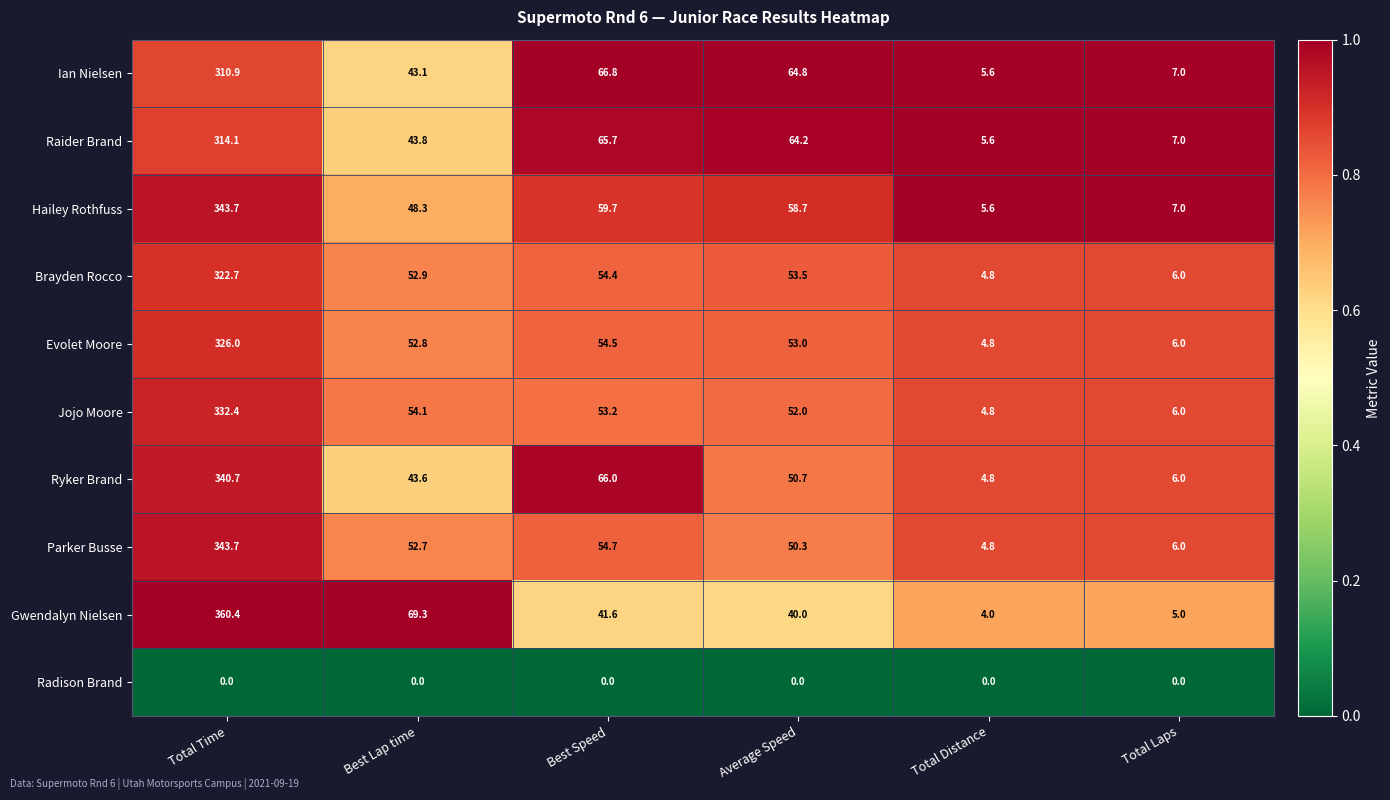

What is the difference between the highest and lowest values at Total Distance?

5.6